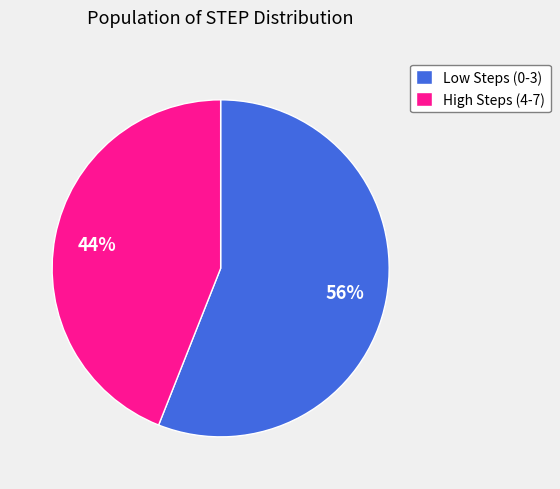

The High Steps (4-7) slice represents 44% of the pie. True or false?

True